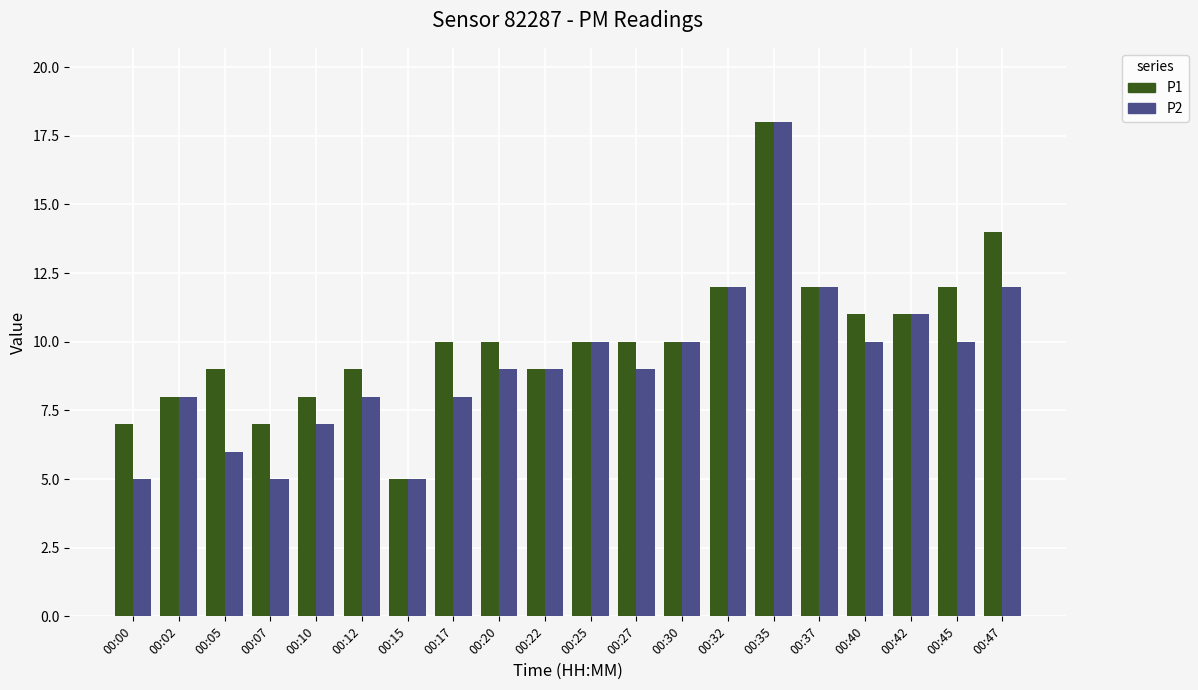

Reading left to right, extract all data points from this chart.

P1: 00:00=7	00:02=8	00:05=9	00:07=7	00:10=8	00:12=9	00:15=5	00:17=10	00:20=10	00:22=9	00:25=10	00:27=10	00:30=10	00:32=12	00:35=18	00:37=12	00:40=11	00:42=11	00:45=12	00:47=14
P2: 00:00=5	00:02=8	00:05=6	00:07=5	00:10=7	00:12=8	00:15=5	00:17=8	00:20=9	00:22=9	00:25=10	00:27=9	00:30=10	00:32=12	00:35=18	00:37=12	00:40=10	00:42=11	00:45=10	00:47=12